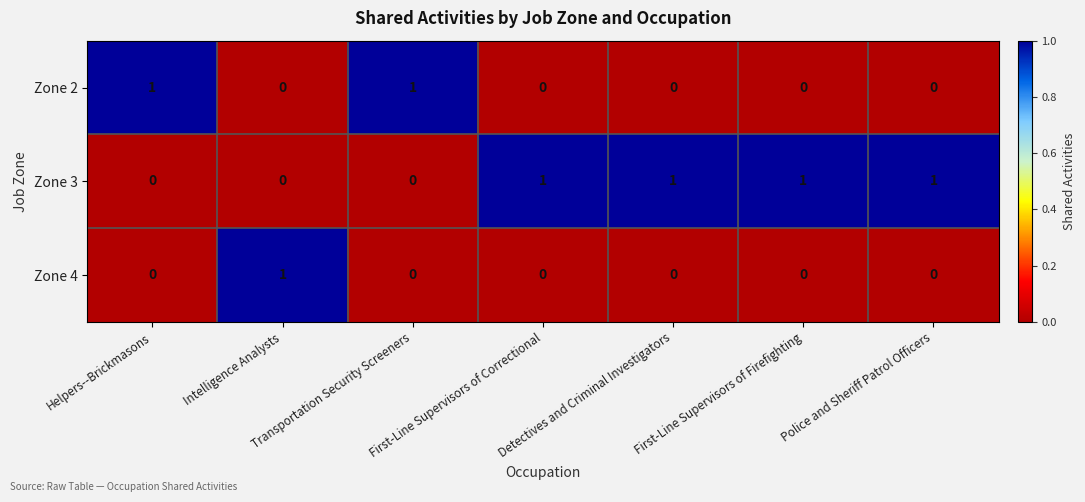

Which series has the largest total across all categories?

Zone 3